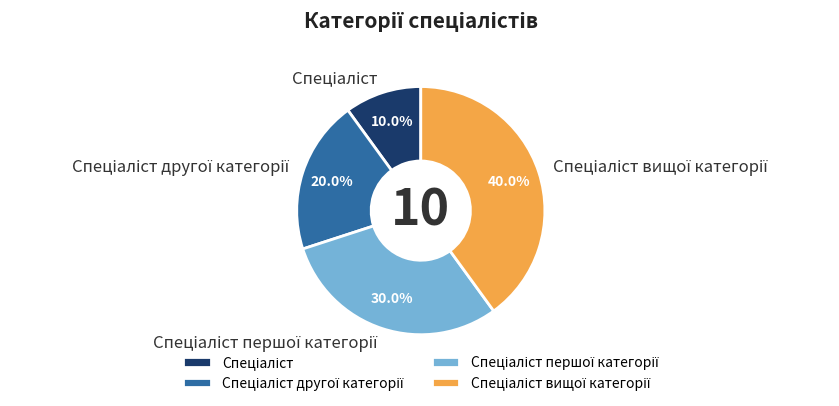

Is there any slice that represents more than half of the pie?

No